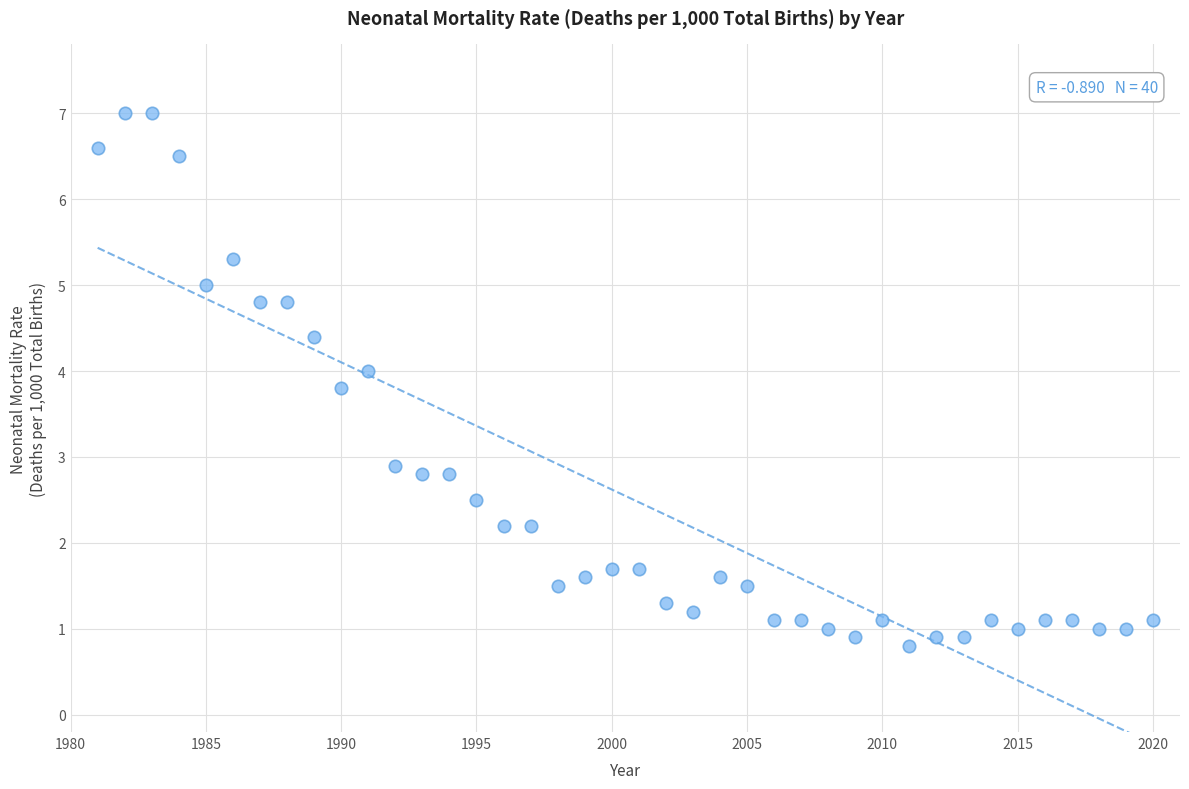

What Y value in the scatter plot is closest to 3?

2.9